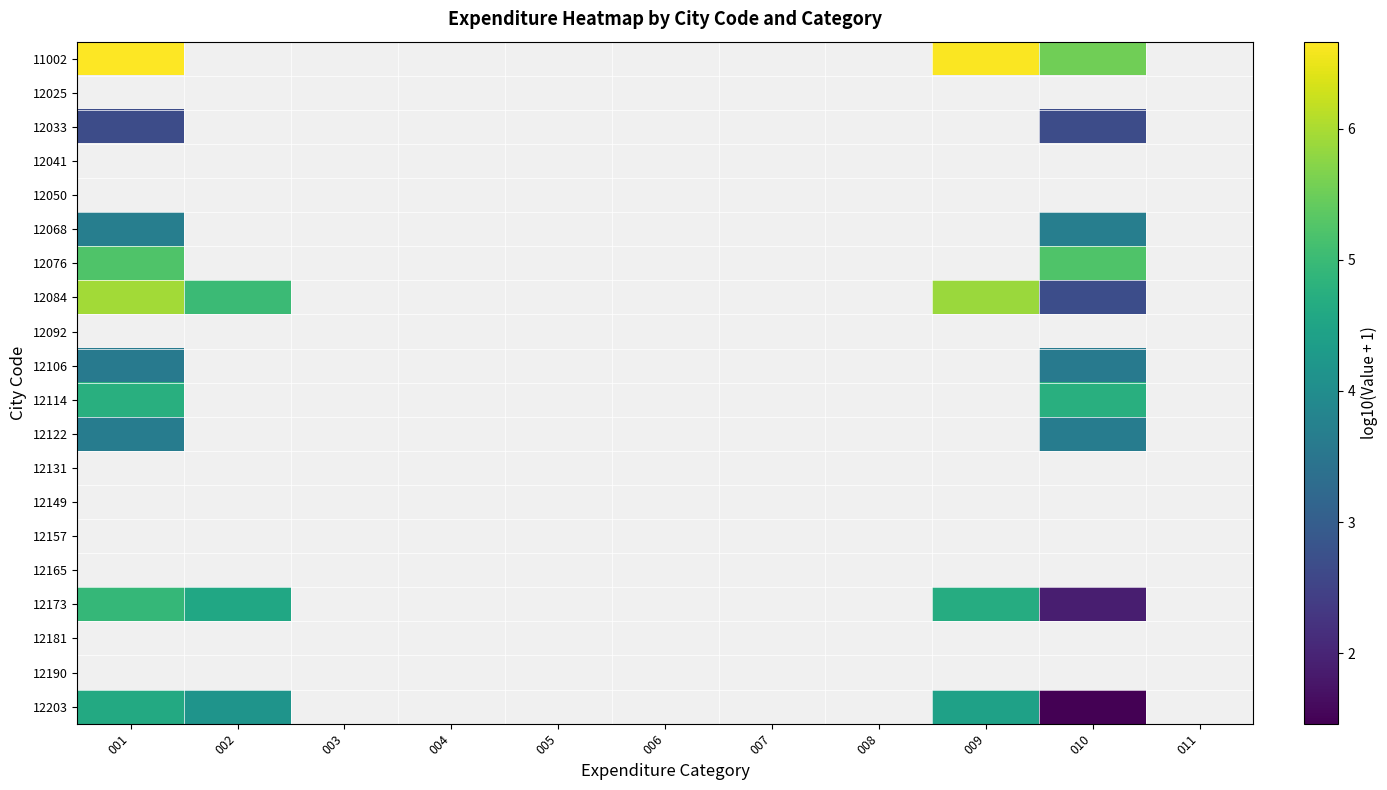

What is the maximum value for 12084?

5.9